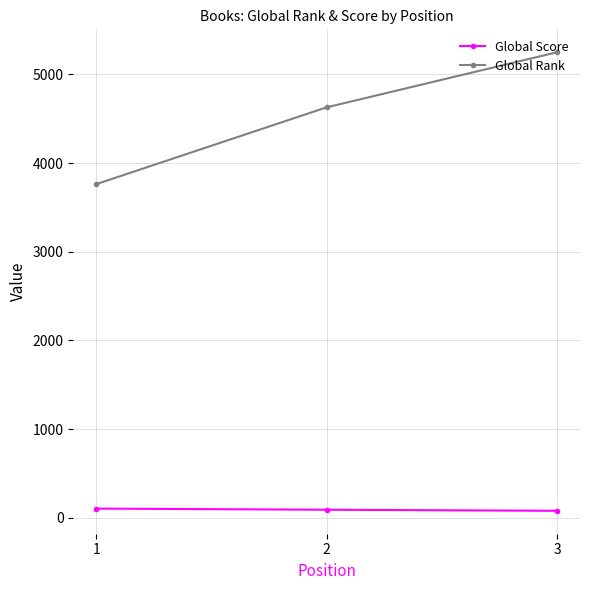

Rank the categories by Global Rank value from highest to lowest.

3, 2, 1